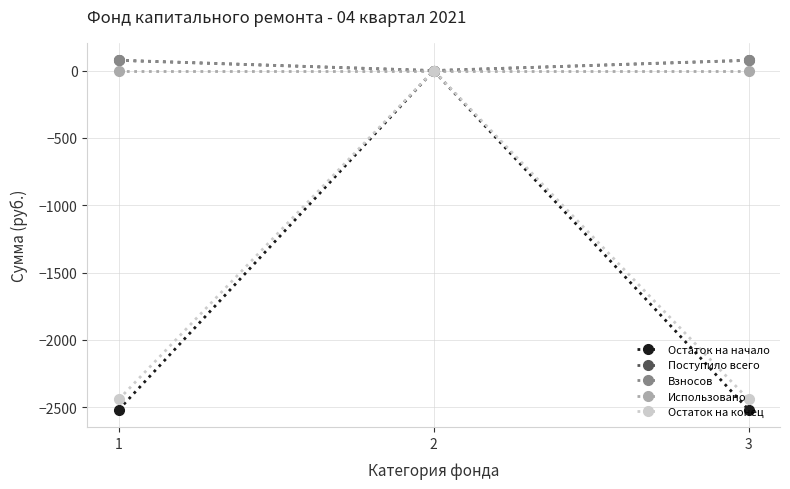

Is this an area chart (filled region under the line)?

No